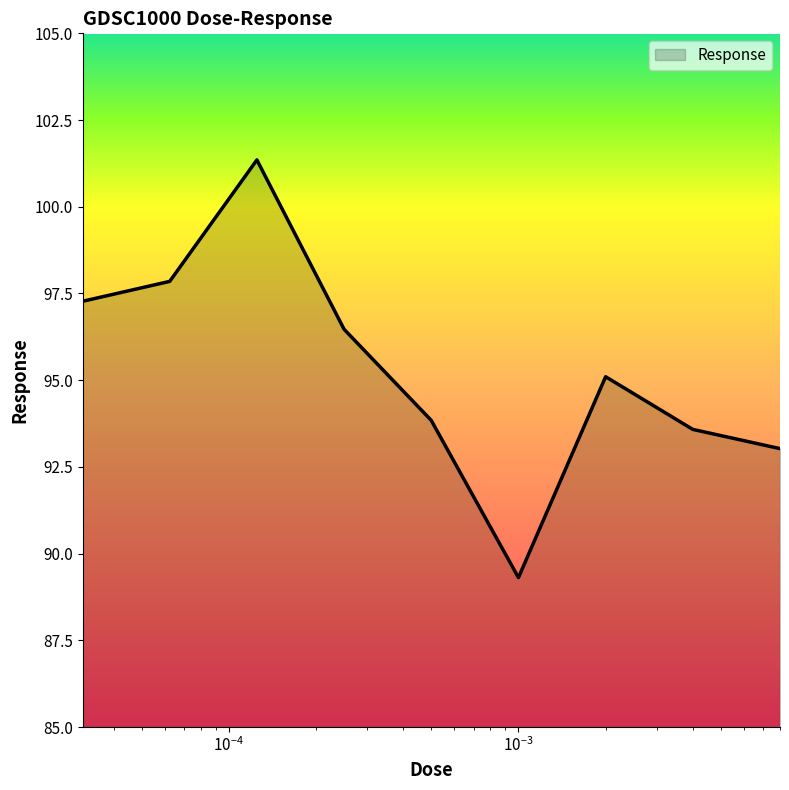

What is the difference between the maximum and minimum values?

12.0